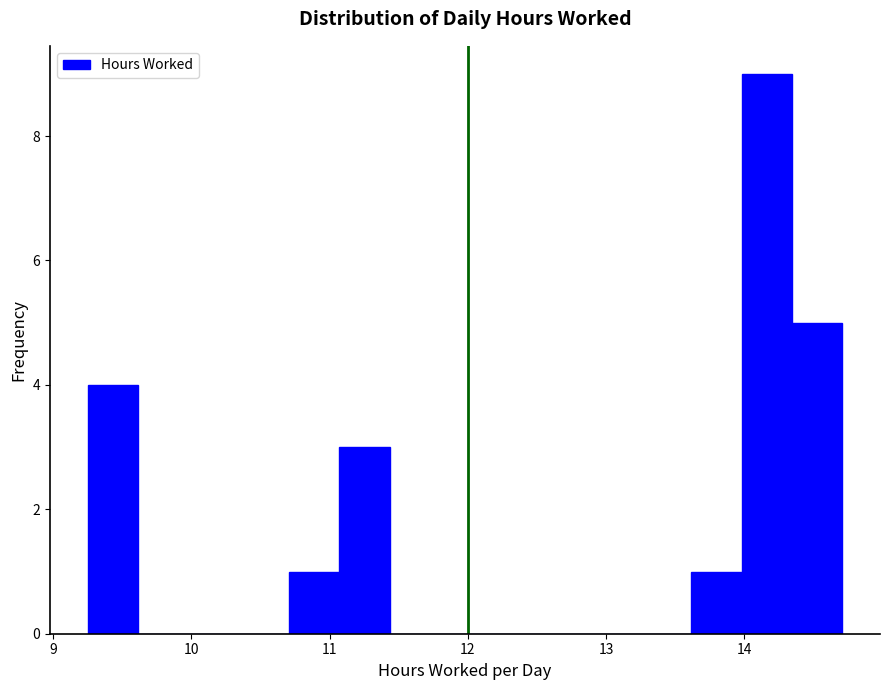

Read against the x-axis, roughly where is the centre of the tallest bar?

14.2